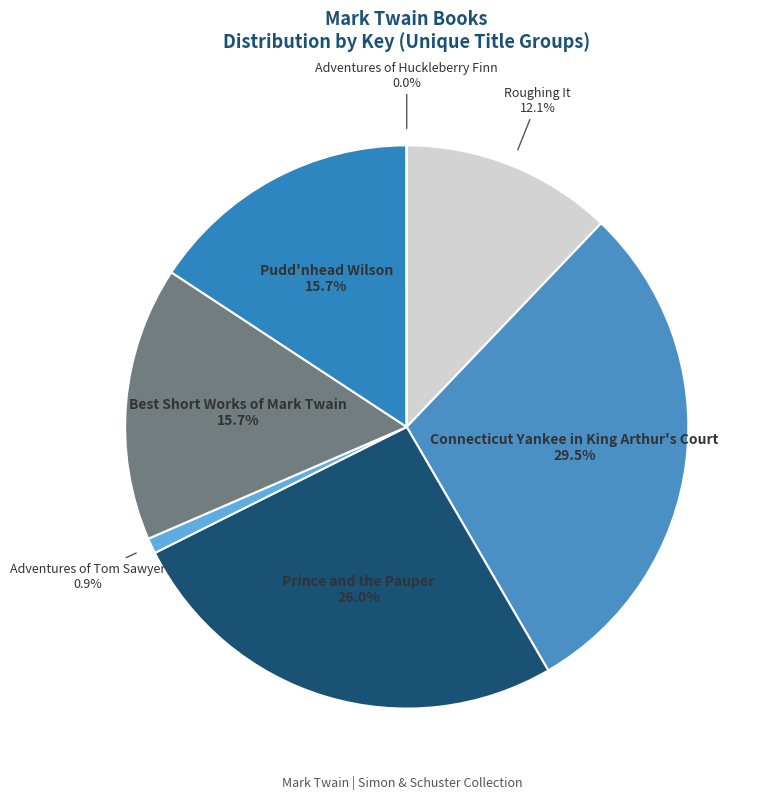

To the nearest percent, what portion does Prince and the Pauper represent?

26%